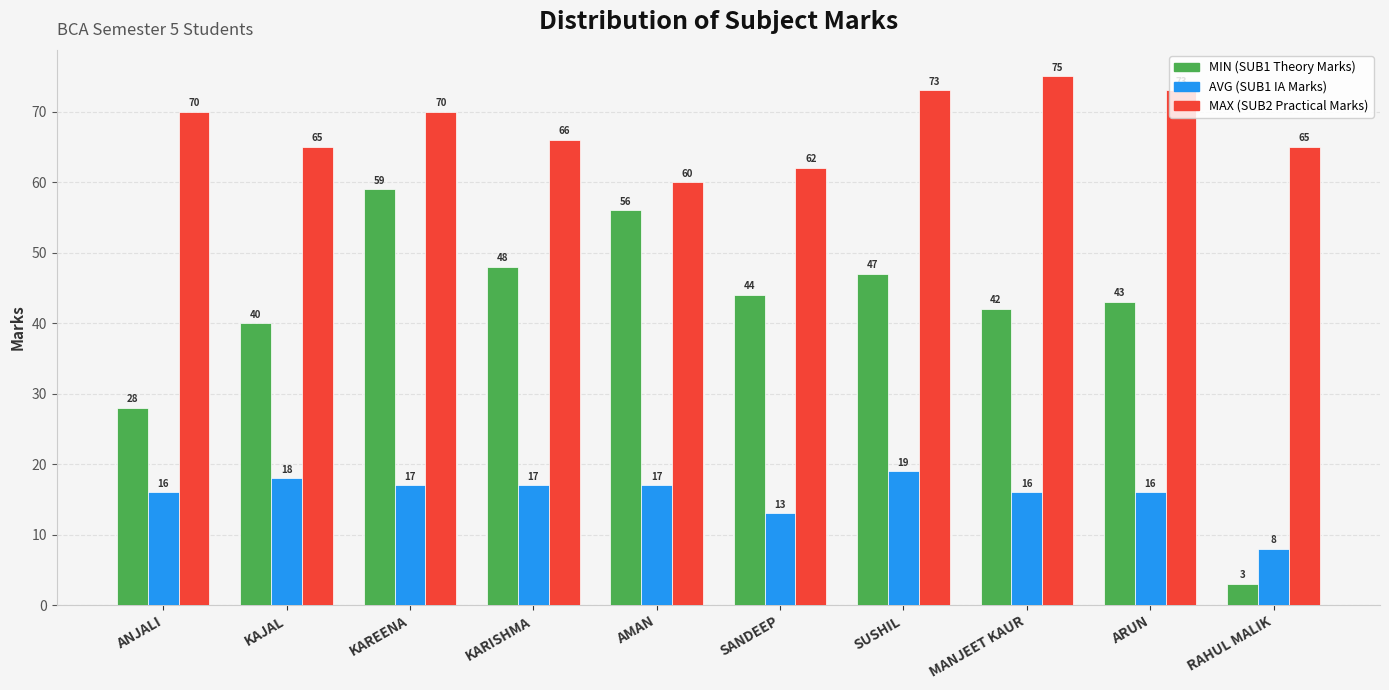

What is the spread (max minus min) of values at AMAN?

43